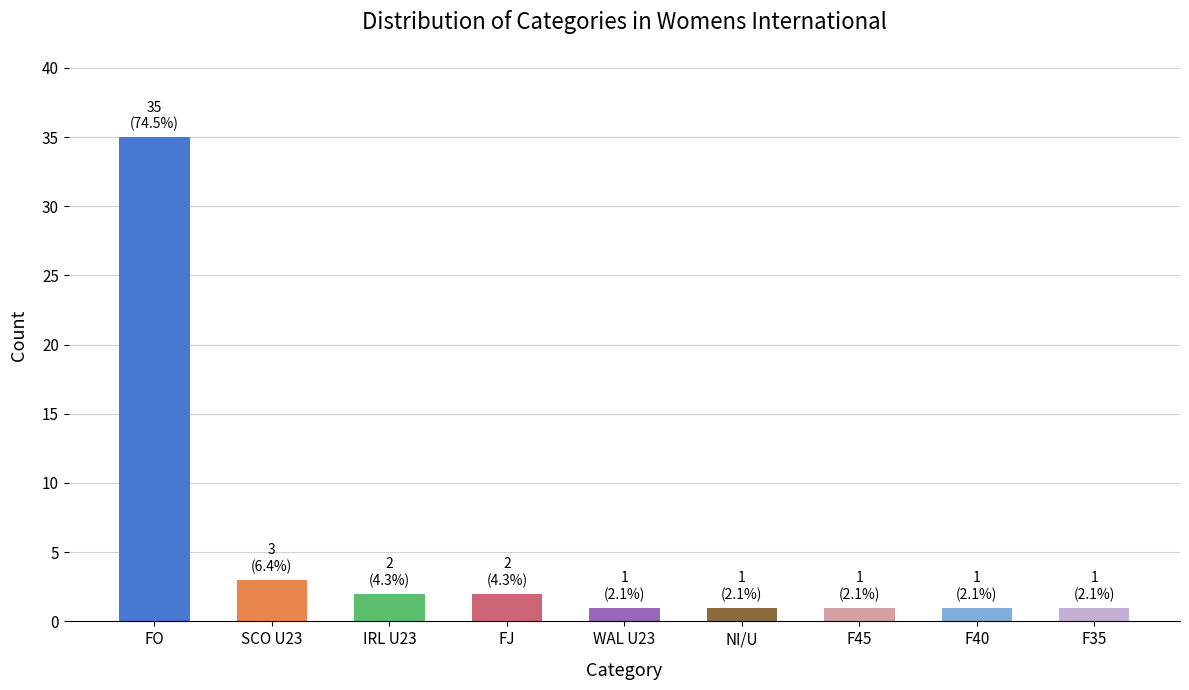

Which has a higher value, FJ or WAL U23?

FJ